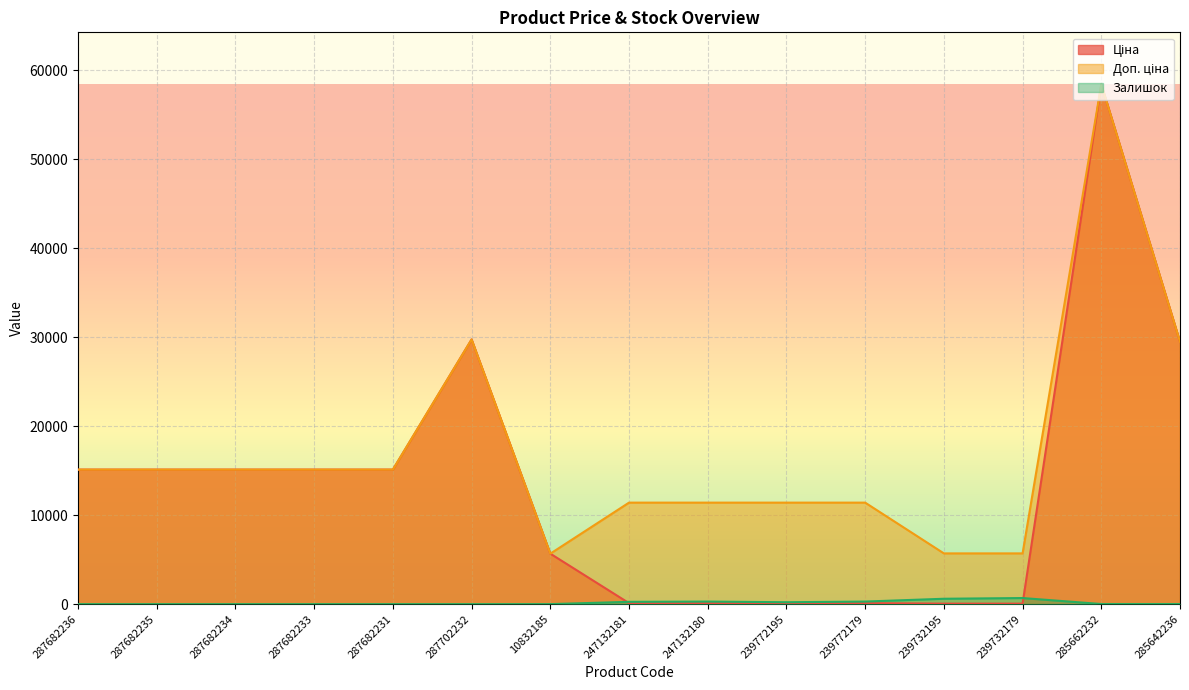

How many lines are shown in the chart?

3